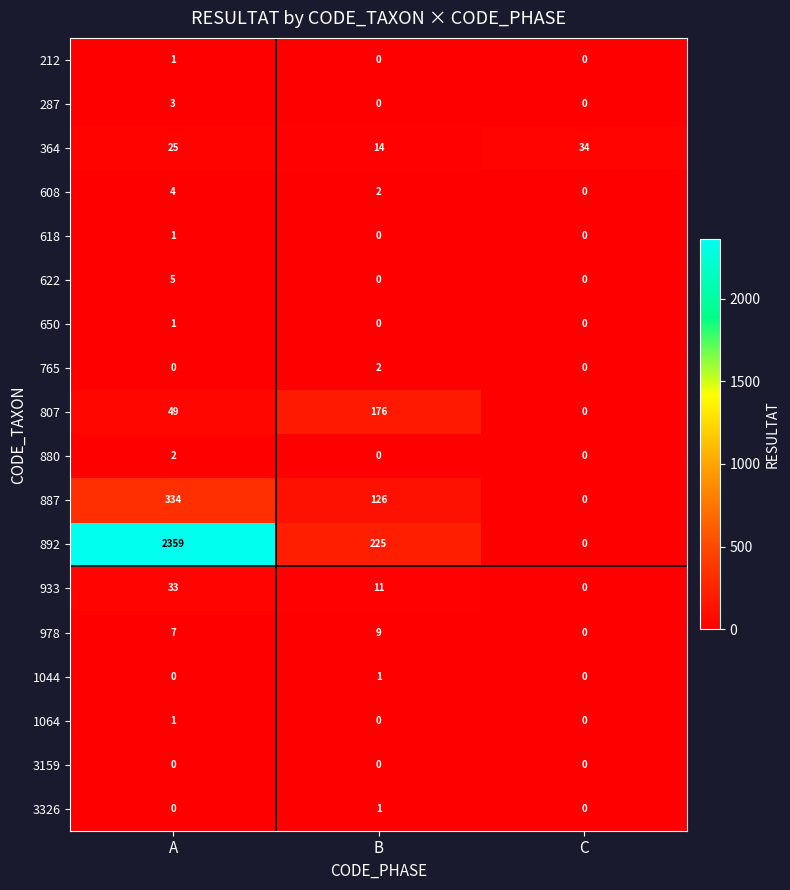

Which category has the highest value in the 3326 series?

B